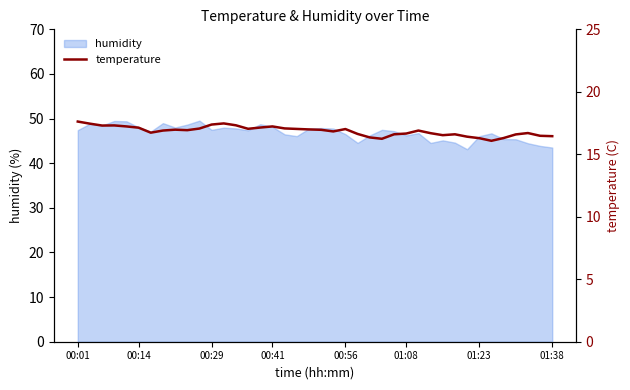

What is the smallest value displayed?

16.1